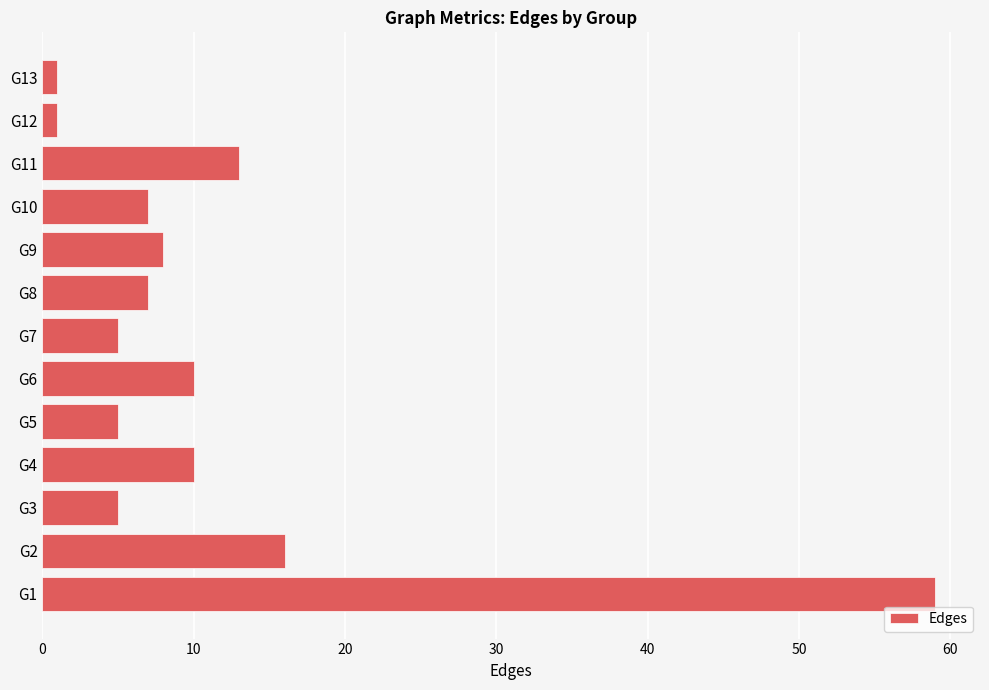

Approximately how many times larger is the value at G2 compared to G3?

3.2